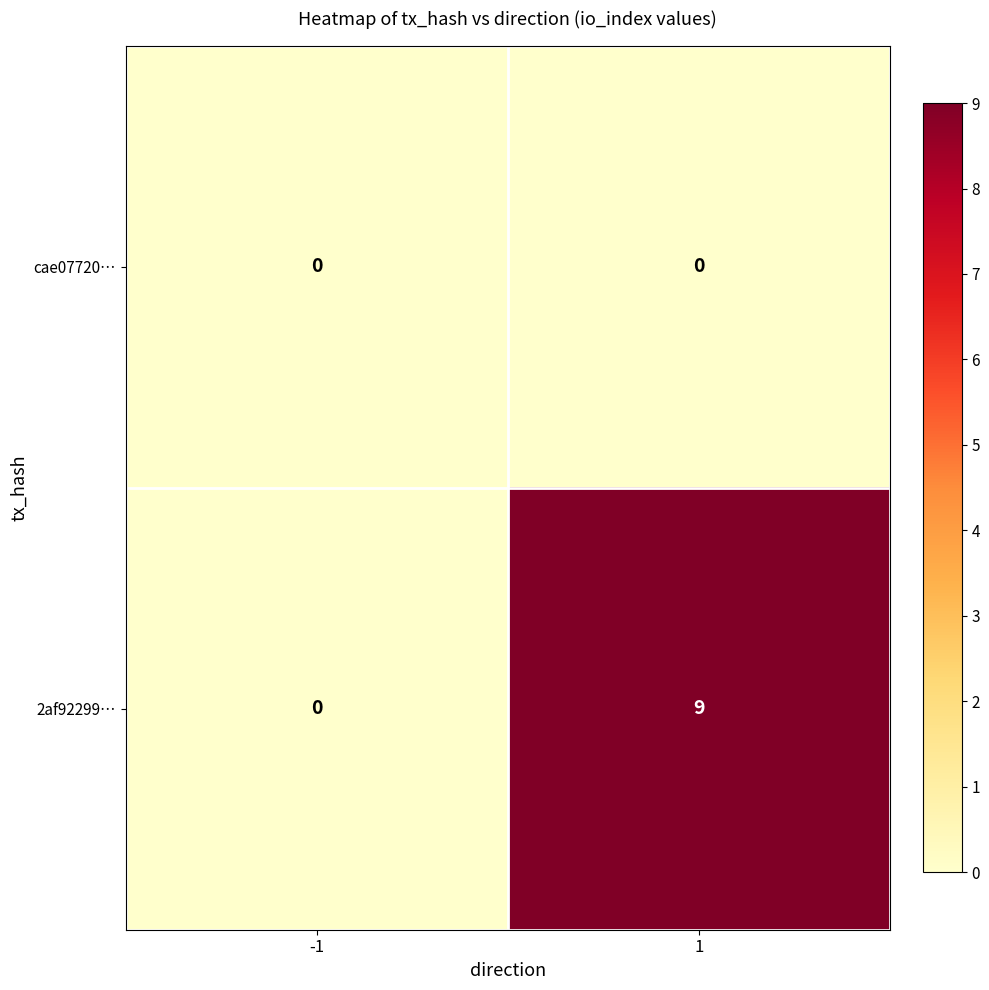

Reading left to right, what are all the values shown in this chart?

cae07720…: 0	0
2af92299…: 0	9